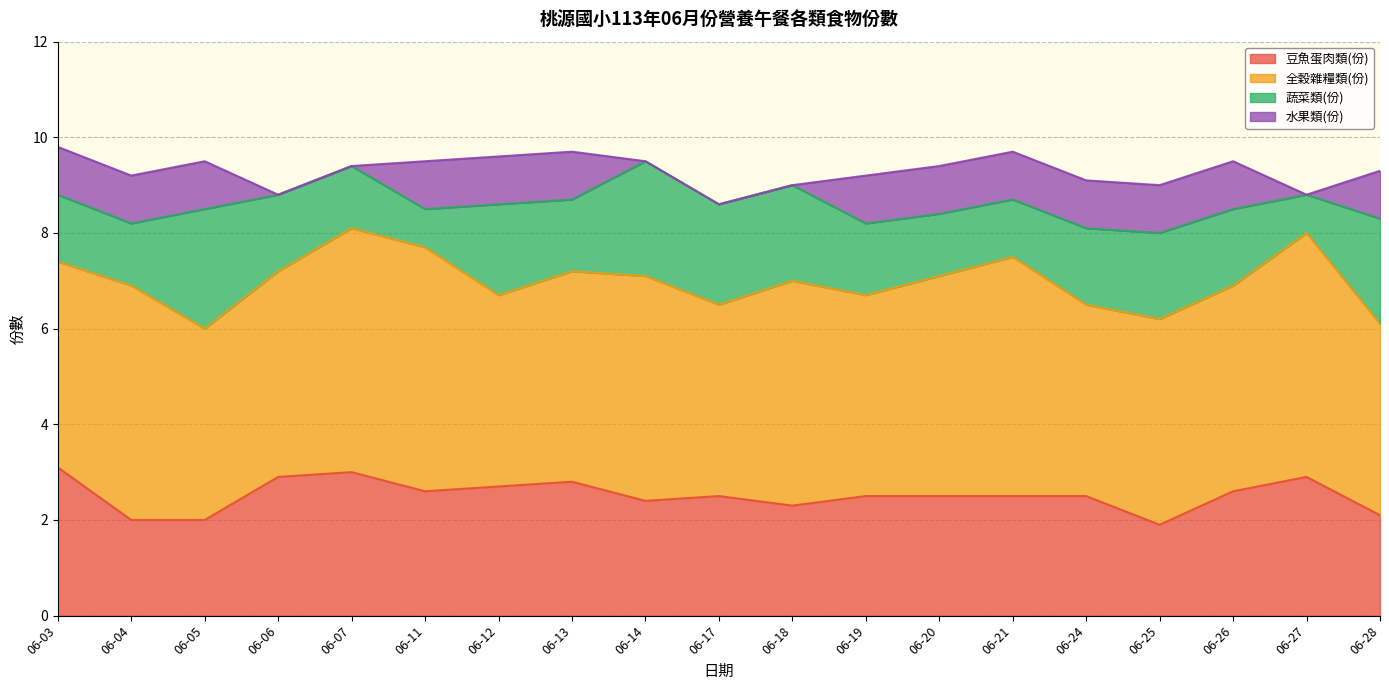

What is the value of the 豆魚蛋肉類(份) point at the 18th from the left?

2.9